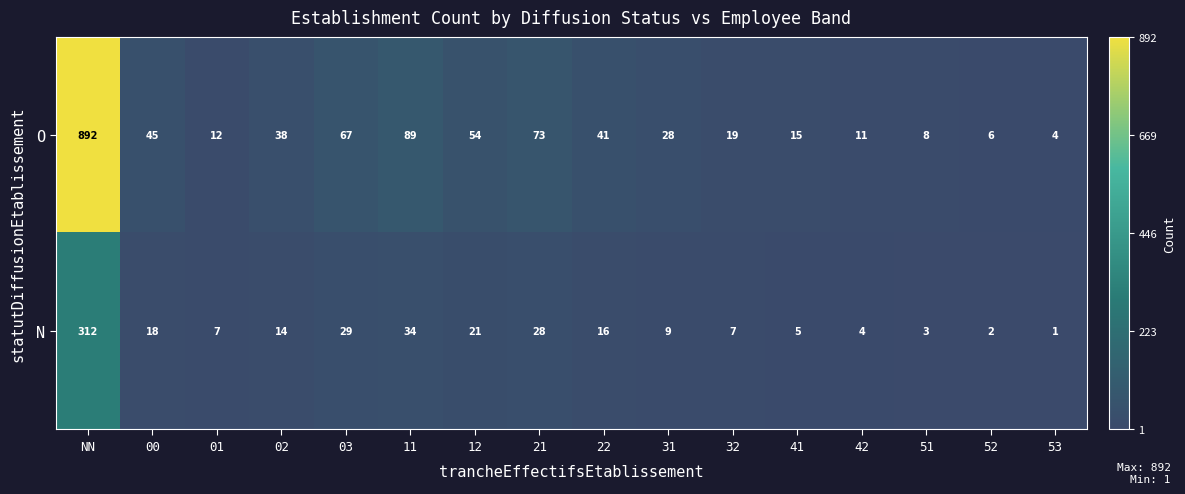

Is the value of O at 31 greater than the value of N at 12?

Yes